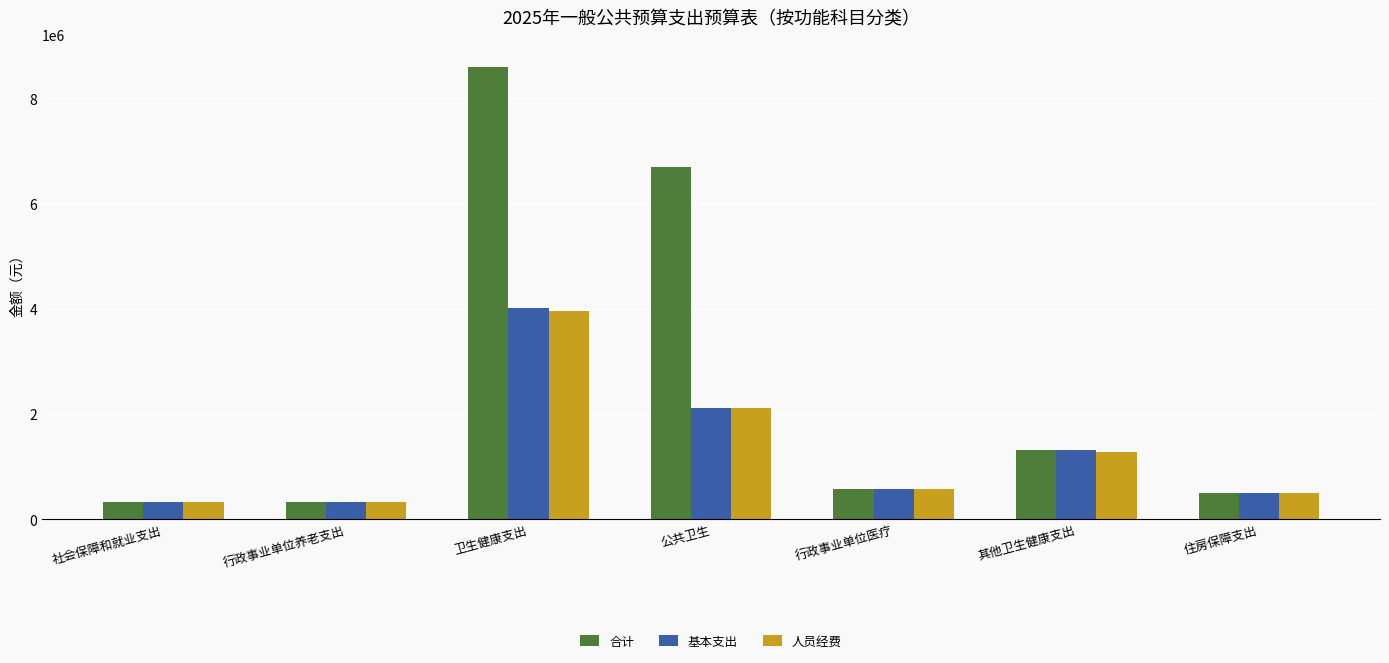

What is the lowest value of the 人员经费 series?

320000.0